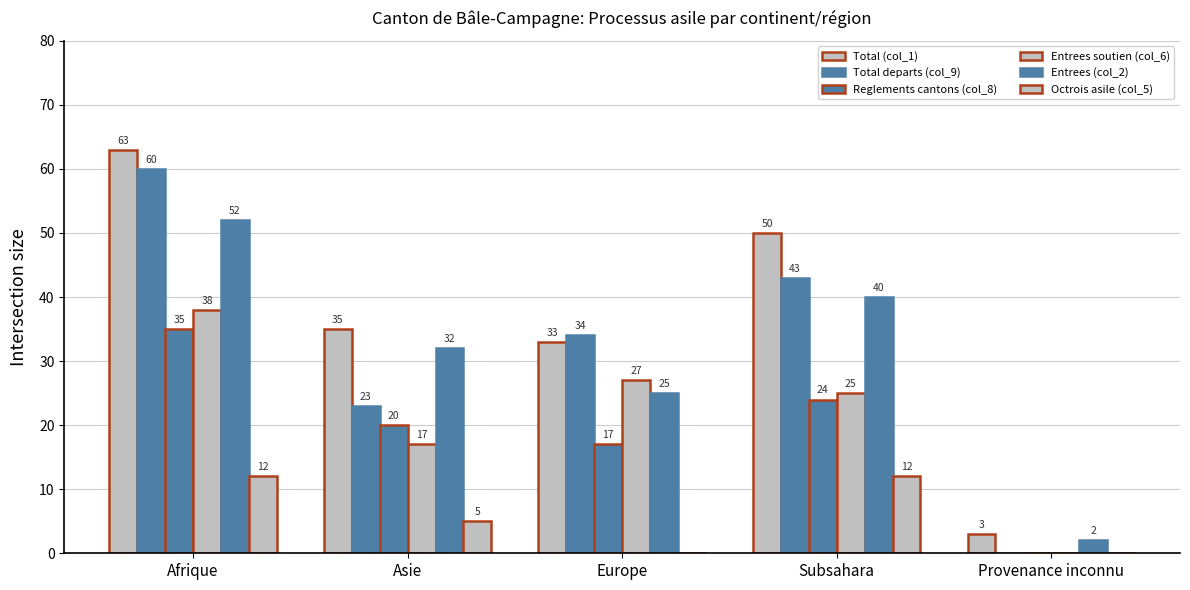

How many categories are shown in the chart?

5